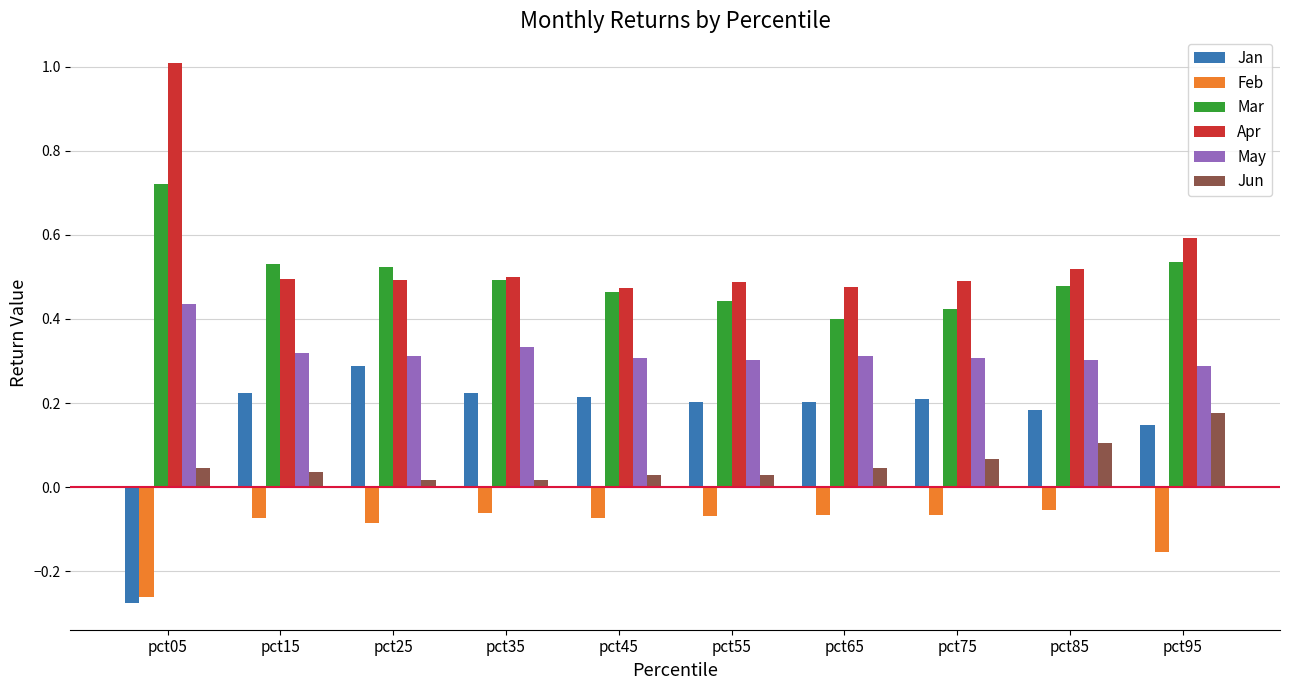

The value of May at pct85 is 0.1. True or false?

False